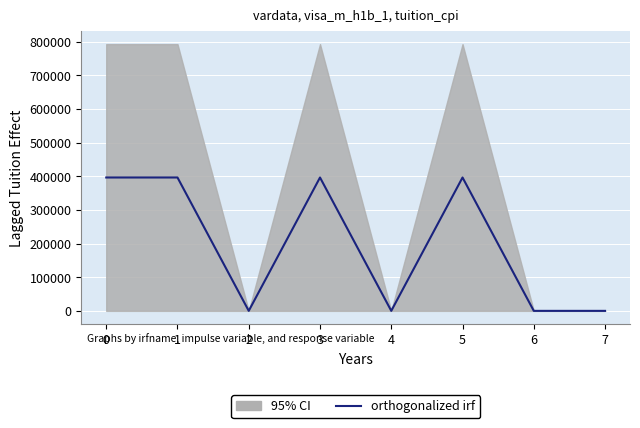

Reading right to left, list all the values displayed in this chart.

0.0	0.0	396481.5	0.0	396481.5	0.0	396481.5	396481.5